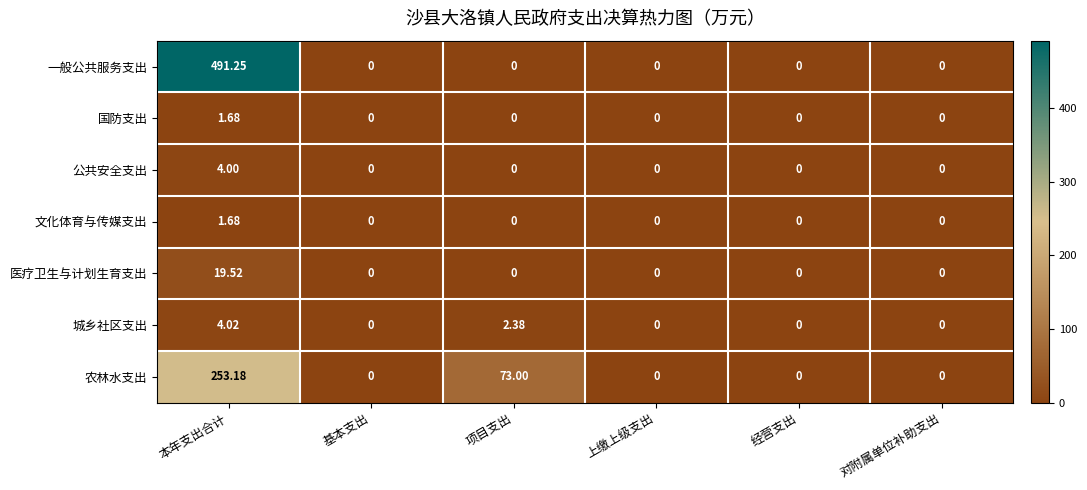

At which label is 农林水支出 closest to 126?

项目支出